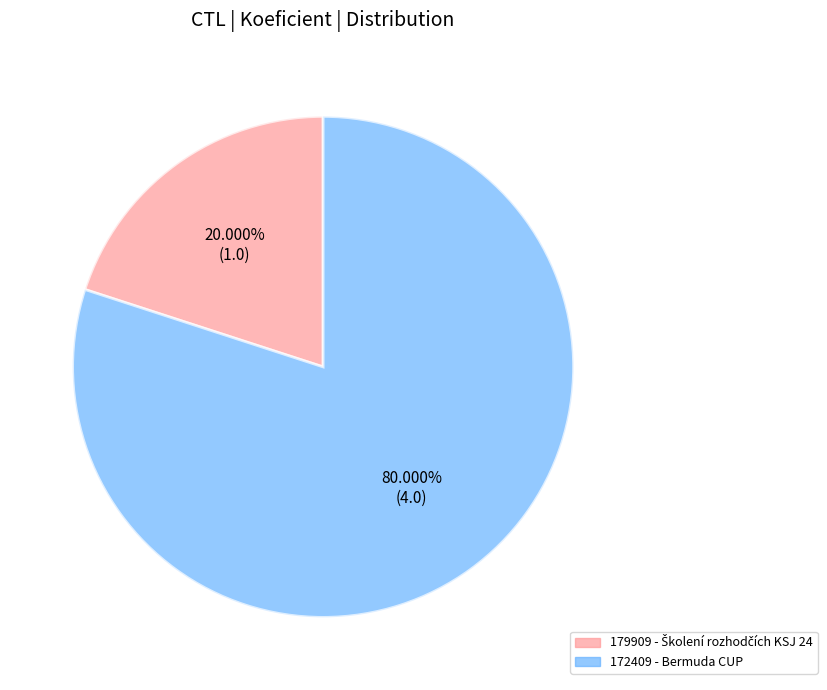

Which has a higher value, 179909 or 172409?

172409